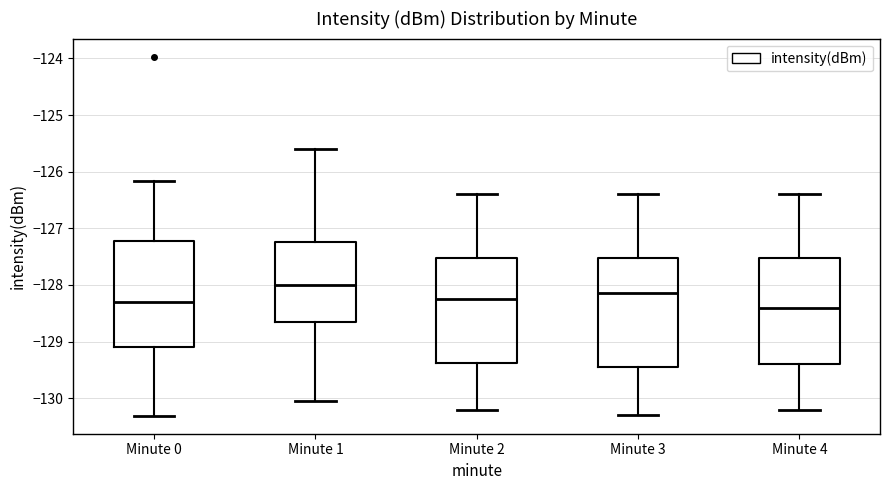

Reading left to right, transcribe this box plot: for each box, give where its median line is, the range the box spans, and where its two whiskers end, as read against the y-axis. The values are not printed on the chart, so give them approximately, as read against the axis.

Minute 0: median -128.3, box -129.1 to -127.2, whiskers -130.3 to -126.2
Minute 1: median -128.0, box -128.6 to -127.2, whiskers -130.0 to -125.6
Minute 2: median -128.2, box -129.4 to -127.5, whiskers -130.2 to -126.4
Minute 3: median -128.1, box -129.4 to -127.5, whiskers -130.3 to -126.4
Minute 4: median -128.4, box -129.4 to -127.5, whiskers -130.2 to -126.4